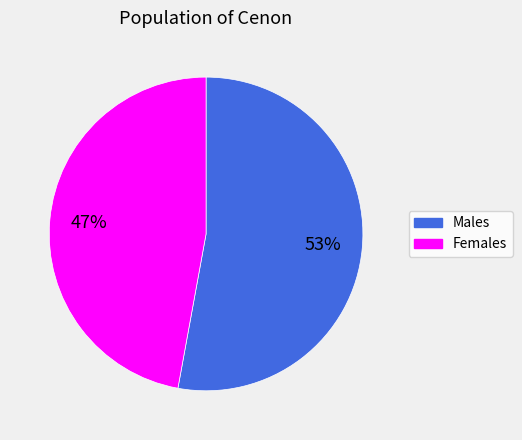

Is there any slice that represents more than half of the pie?

Yes